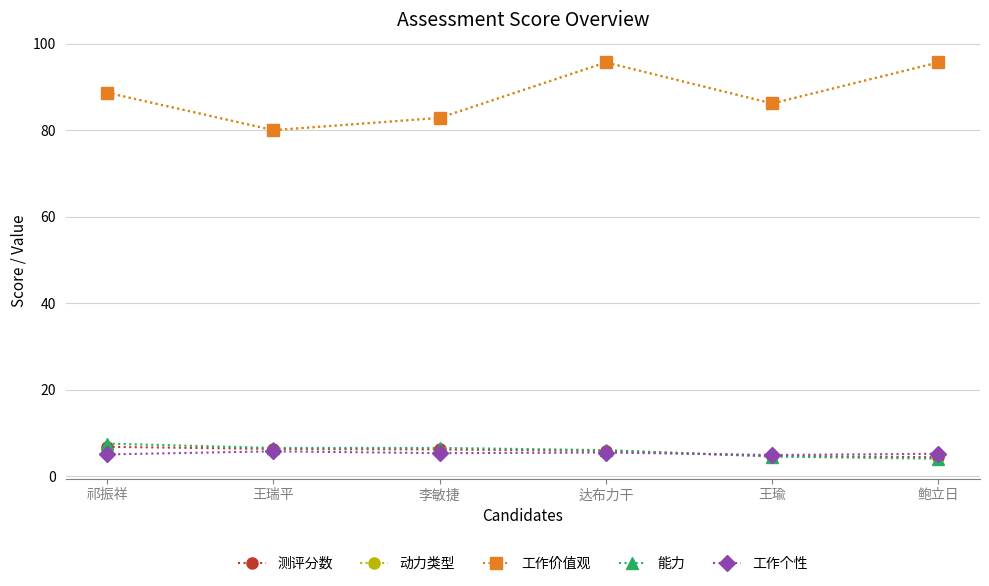

What position from the left is 李敏捷?

3